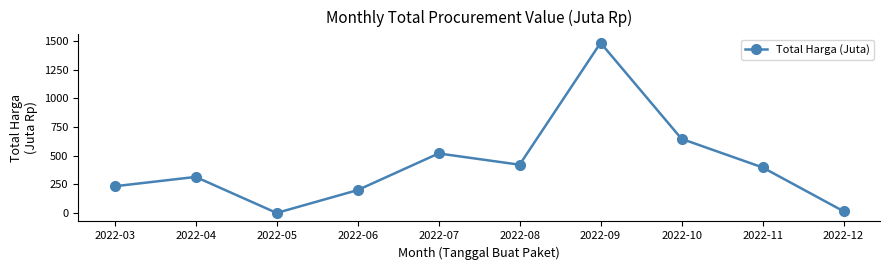

At which category does the data reach its first local valley?

2022-05